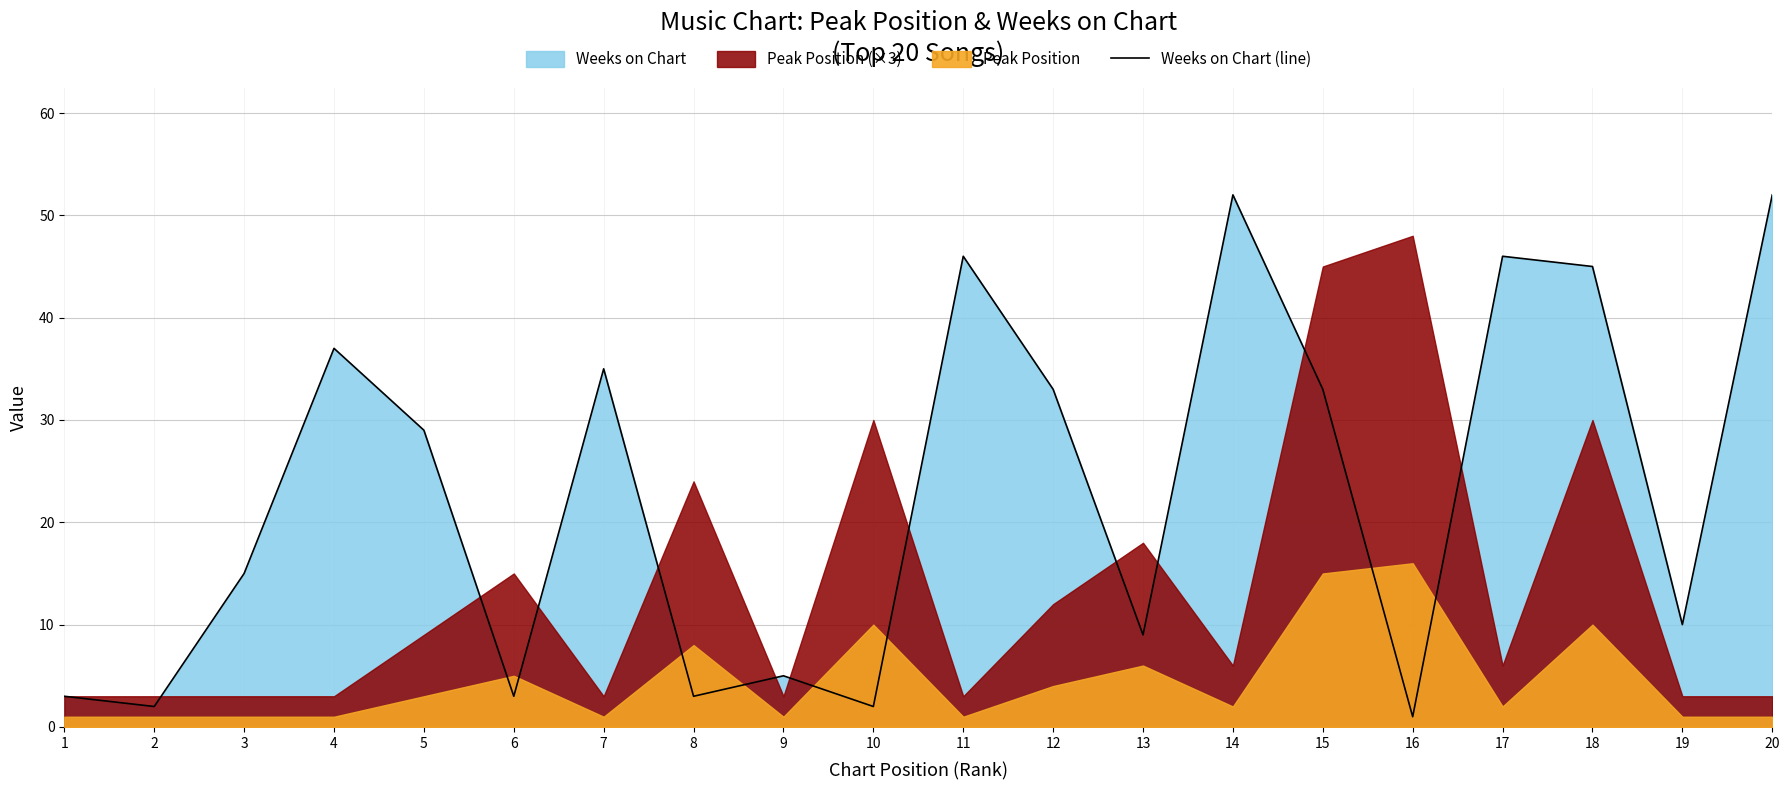

Is it true that the value at 15 is 20?

False